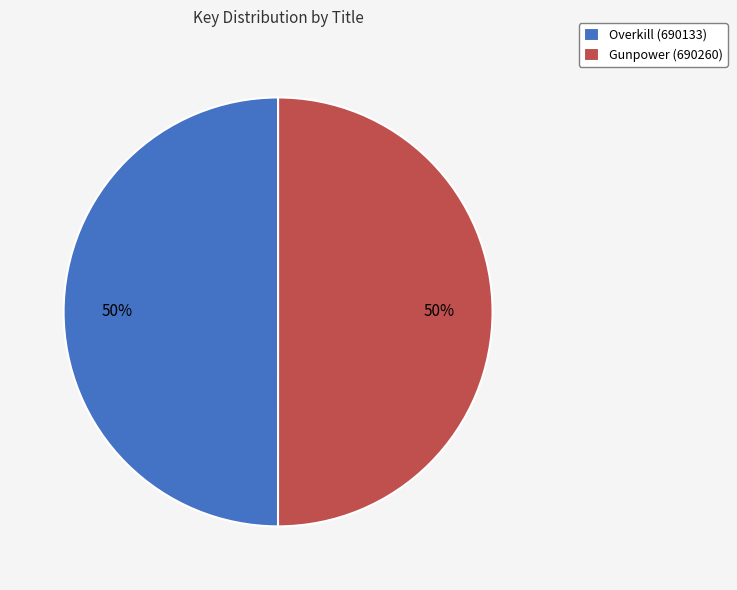

Count the number of slices in the pie.

2